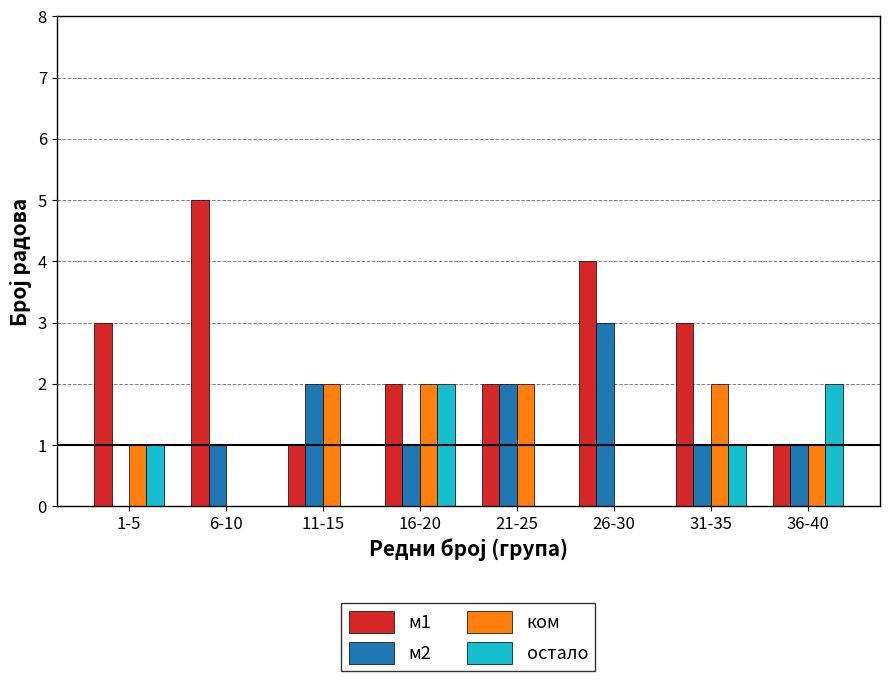

What is the total value across all series at 16-20?

7